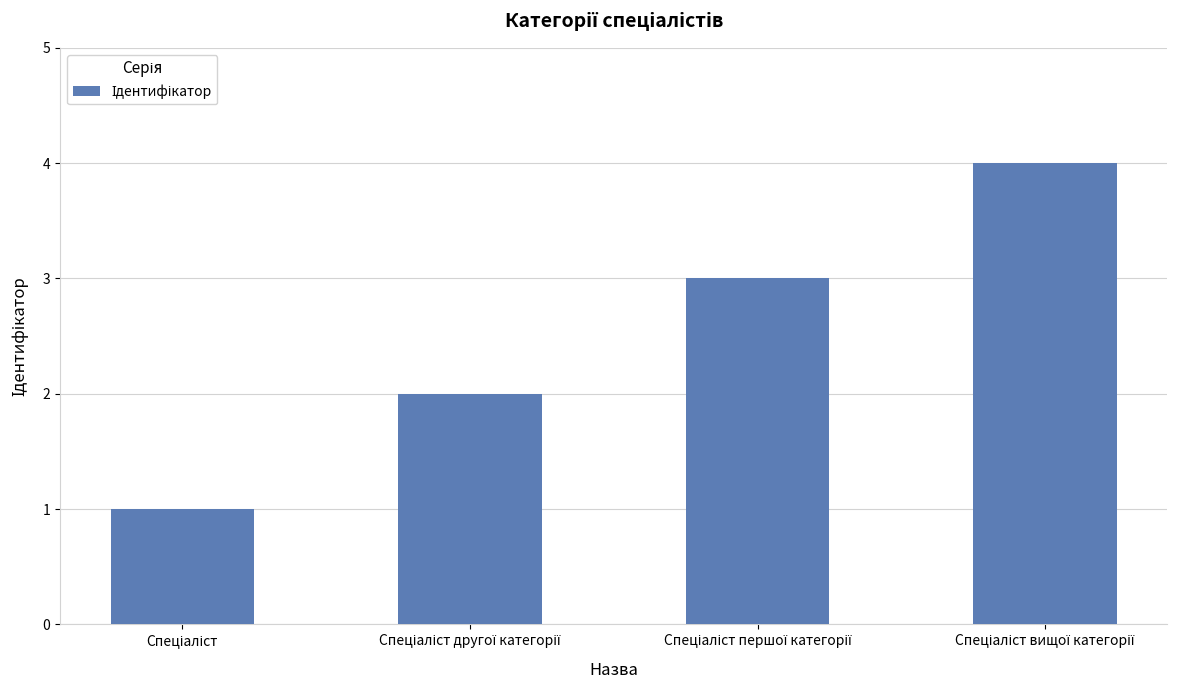

What is the greatest value displayed?

4